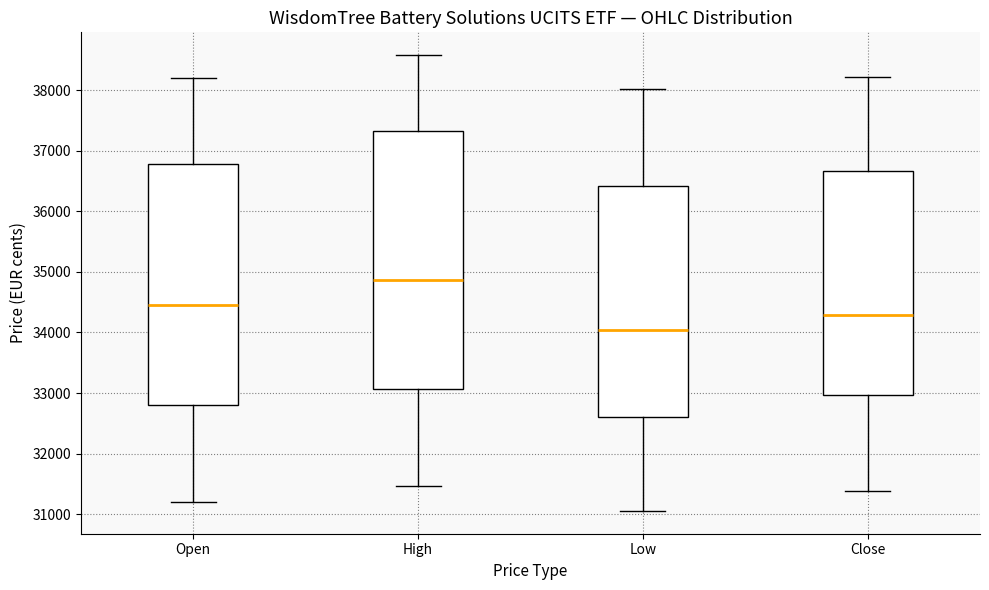

Comparing the boxes themselves (not the whiskers), which one is the tallest?

High